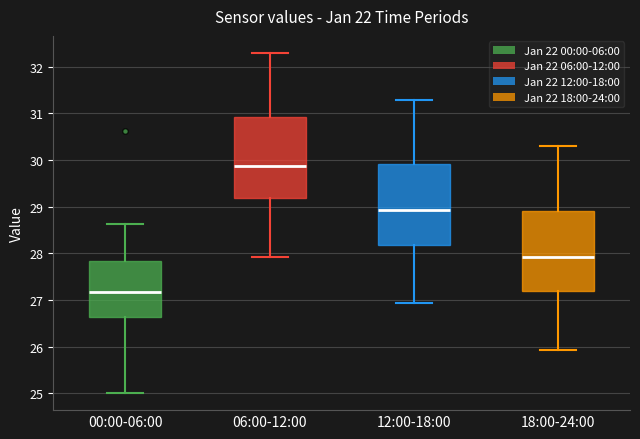

Reading left to right, transcribe this box plot: for each box, give where its median line is, the range the box spans, and where its two whiskers end, as read against the y-axis. The values are not printed on the chart, so give them approximately, as read against the axis.

00:00-06:00: median 27.2, box 26.6 to 27.8, whiskers 25.0 to 28.6
06:00-12:00: median 29.9, box 29.2 to 30.9, whiskers 27.9 to 32.3
12:00-18:00: median 28.9, box 28.2 to 29.9, whiskers 26.9 to 31.3
18:00-24:00: median 27.9, box 27.2 to 28.9, whiskers 25.9 to 30.3